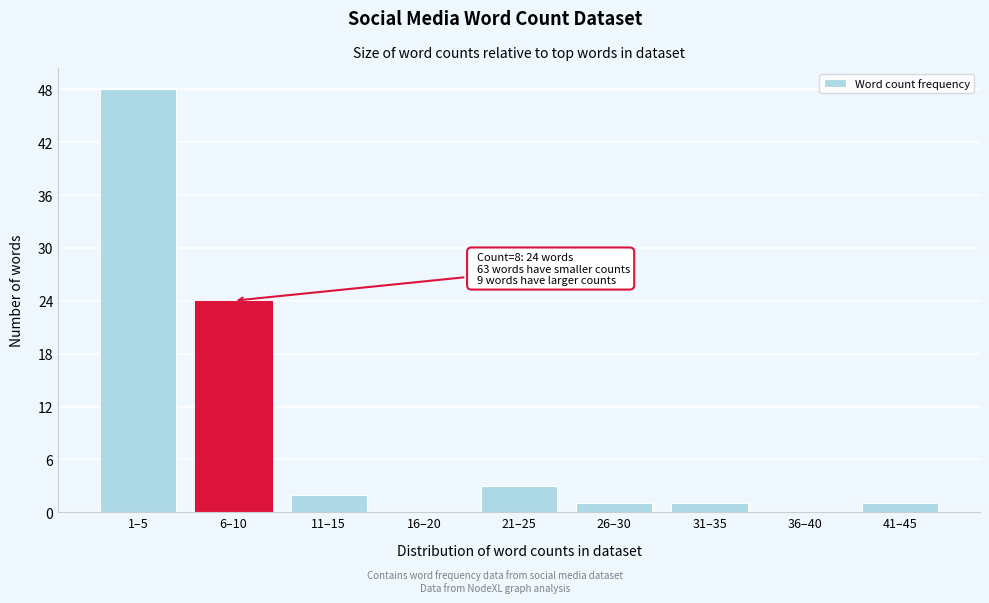

Reading left to right, what are all the values shown in this chart?

1–5=48	6–10=24	11–15=2	16–20=0	21–25=3	26–30=1	31–35=1	36–40=0	41–45=1